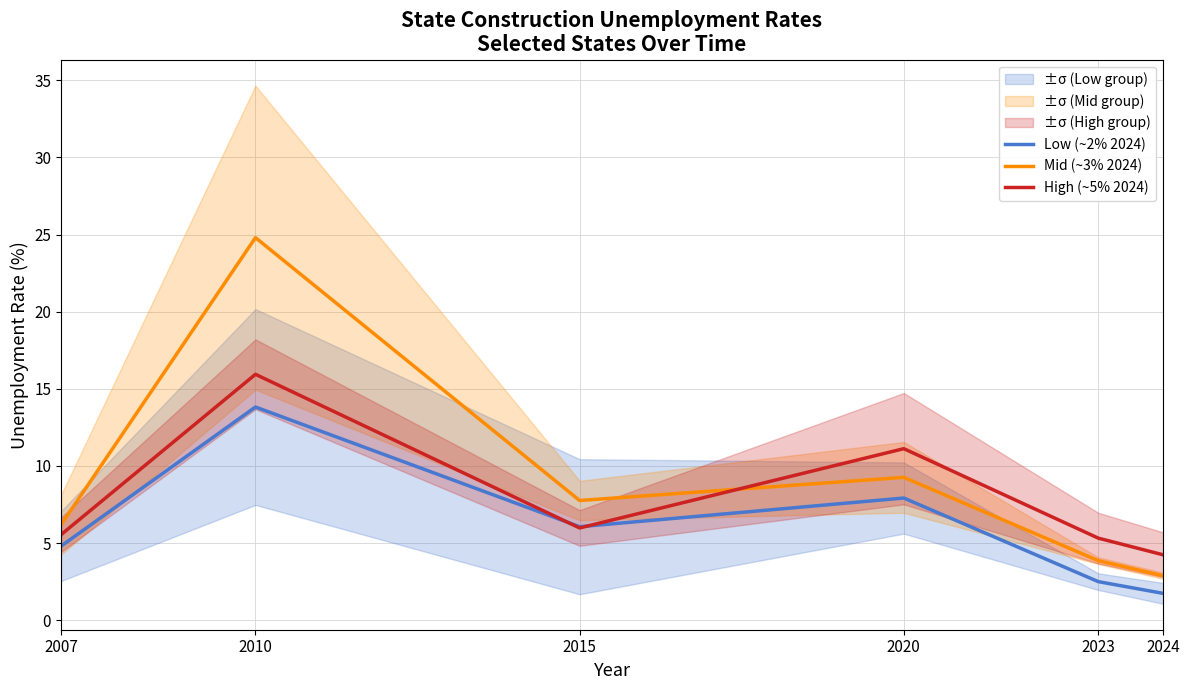

Which series has the widest spread of values?

Mid (~3% 2024)